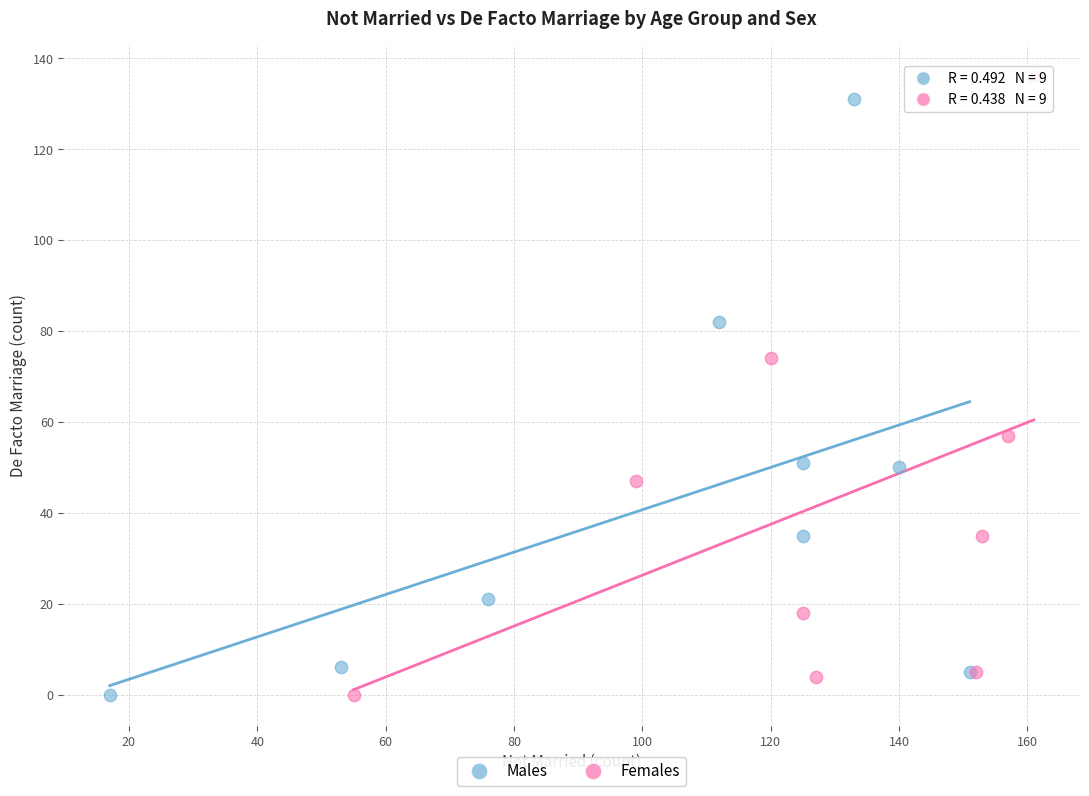

Which series contains the highest Y value?

Females